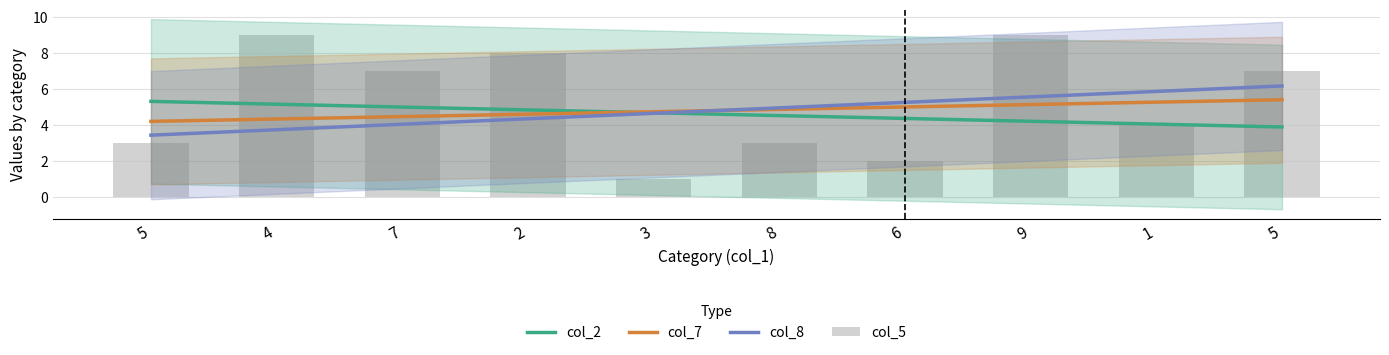

At which label does col_5 reach its minimum?

3